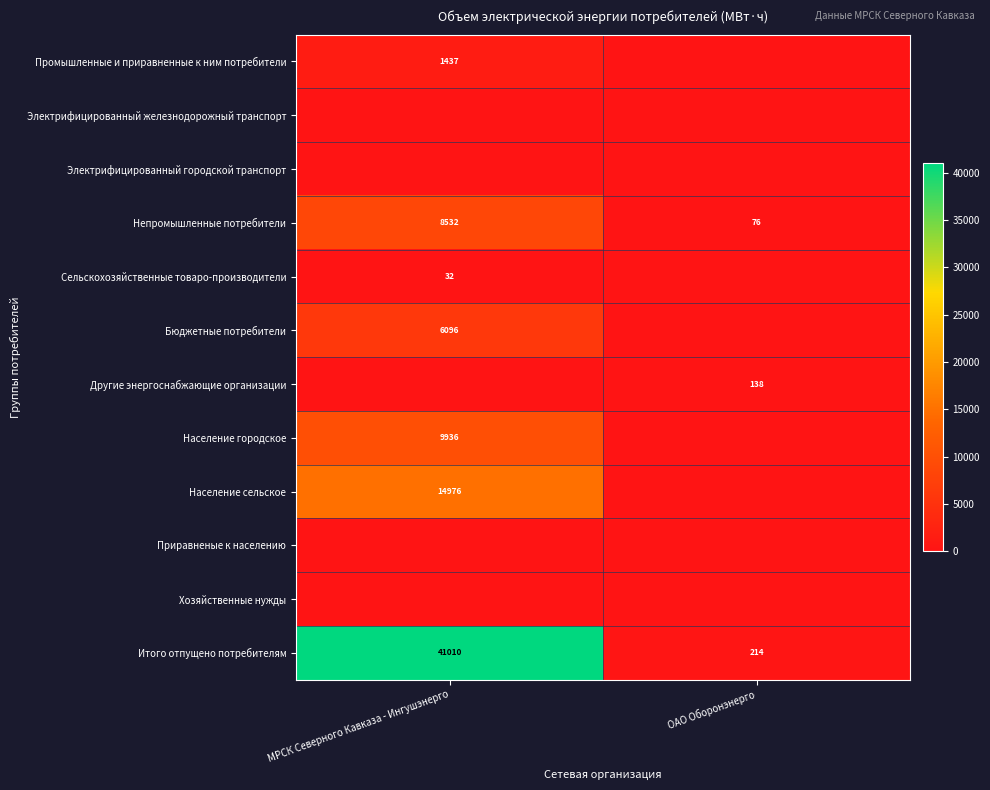

Is it true that Население сельское equals 14976 at МРСК Северного Кавказа - Ингушэнерго?

True